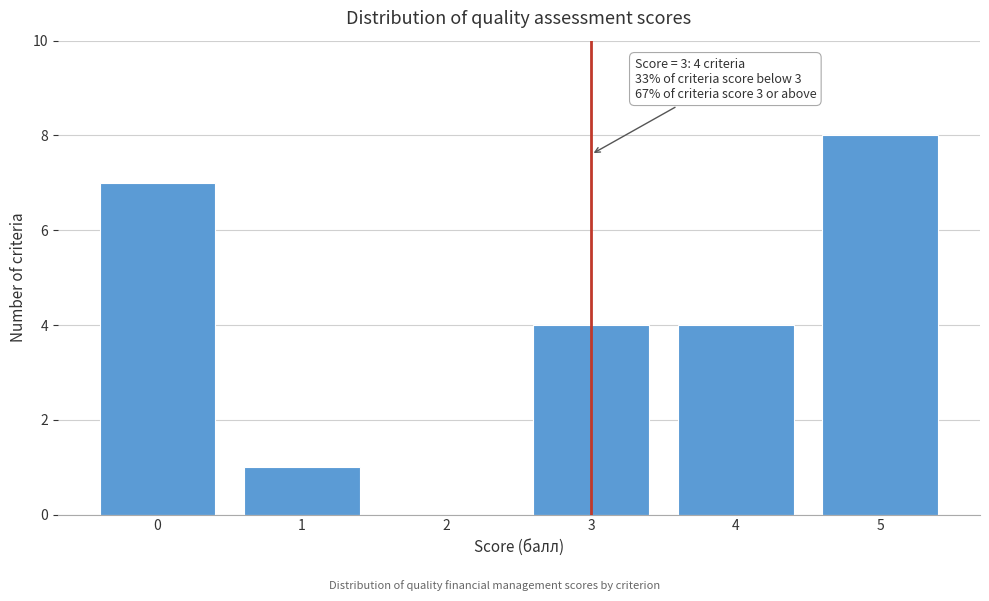

Reading left to right, extract all data points from this chart.

0=7	1=1	2=0	3=4	4=4	5=8